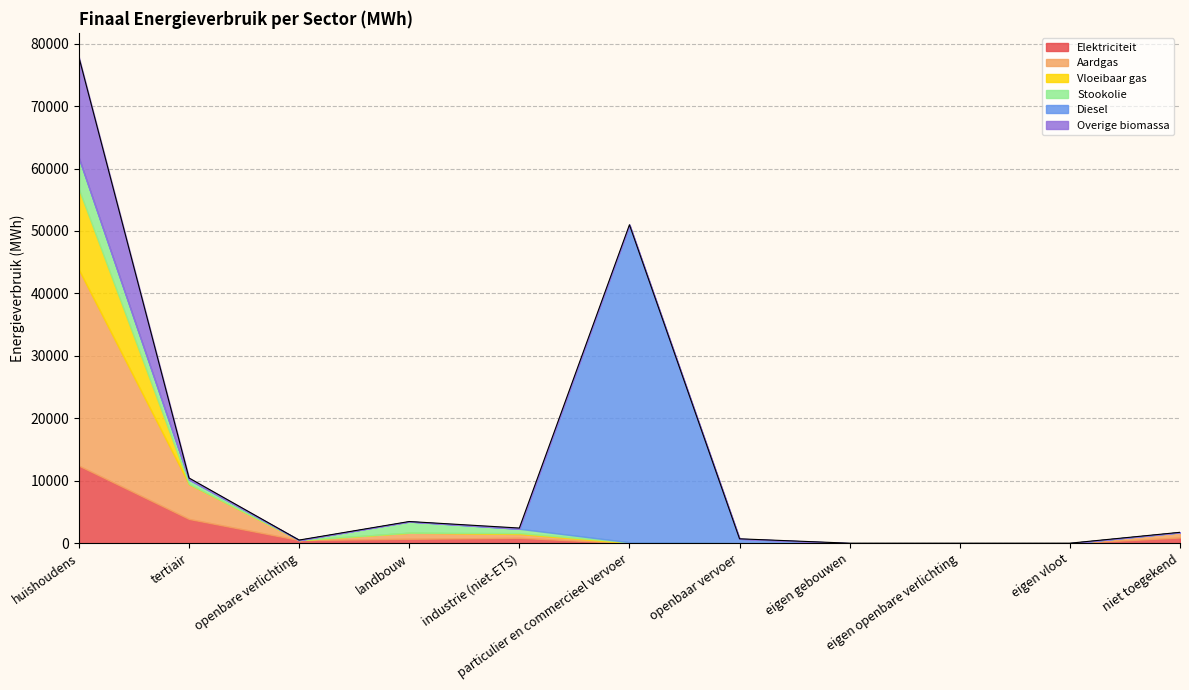

What is the difference between the maximum and minimum values in the Aardgas series?

31387.9